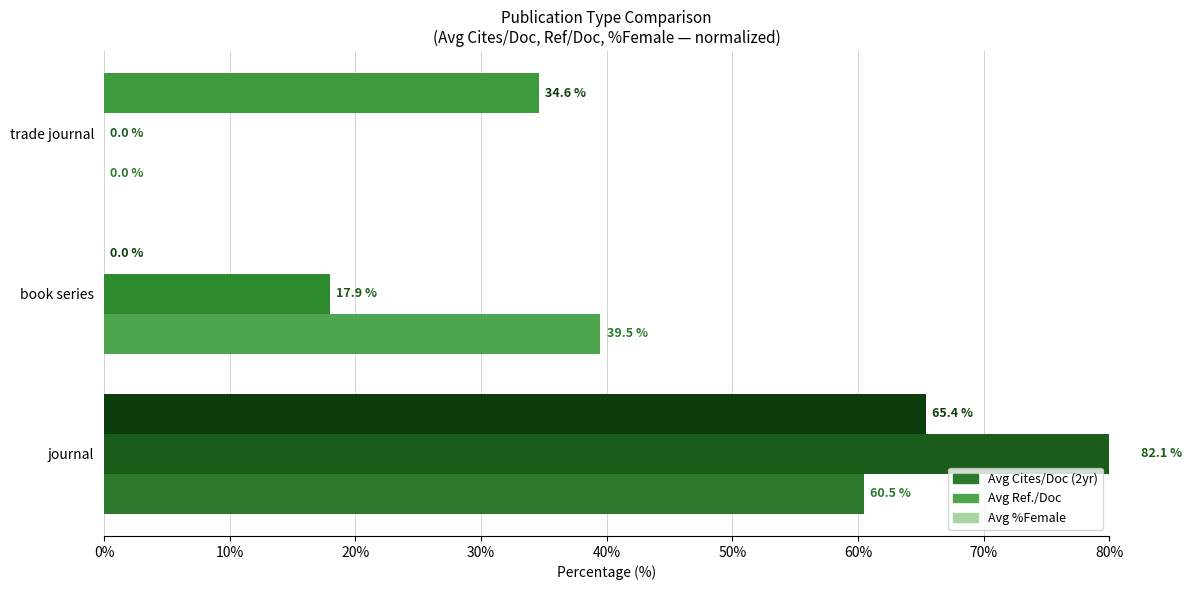

At how many categories does at least one series exceed 46?

1